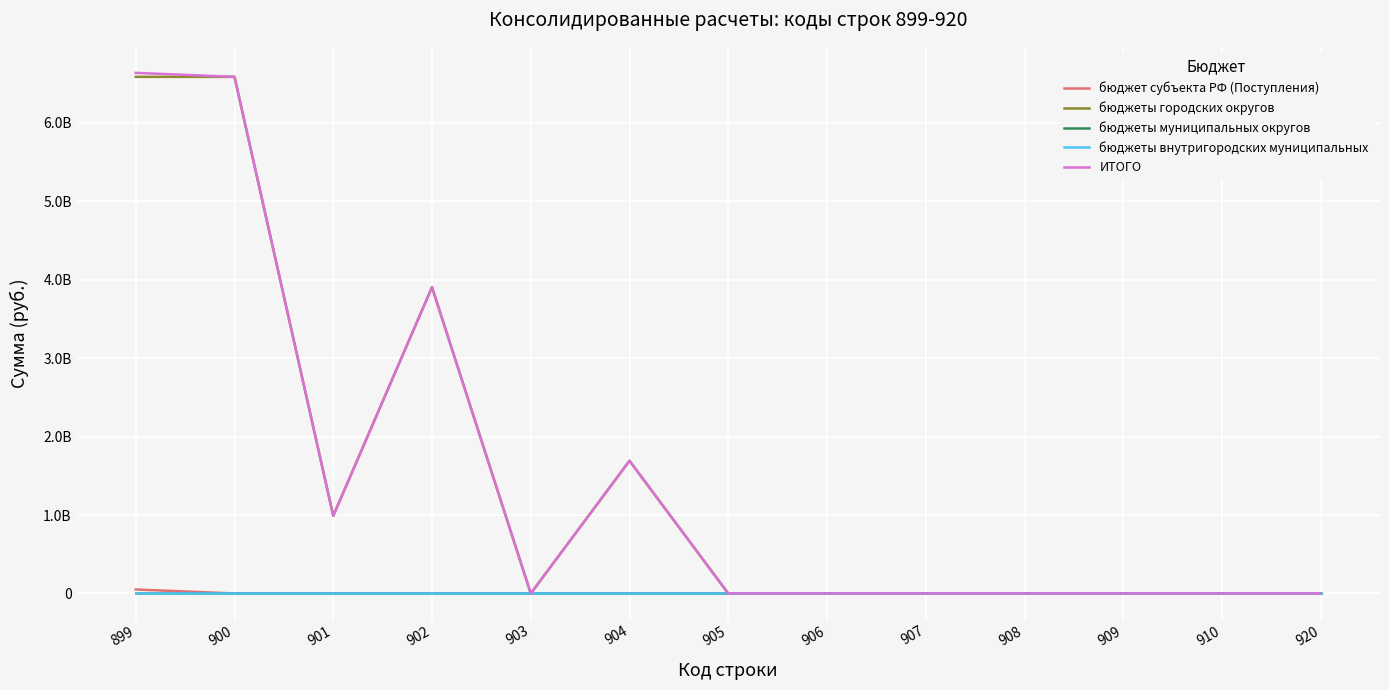

Does the chart have visible grid lines?

Yes